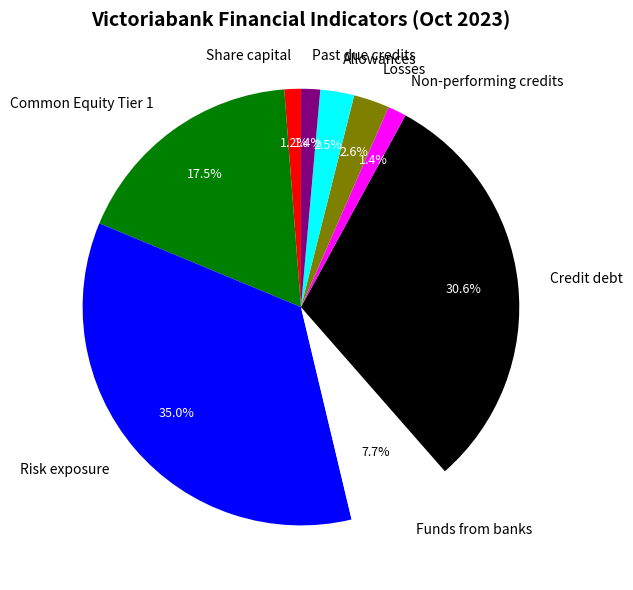

Which category has the biggest portion of the pie?

Risk exposure